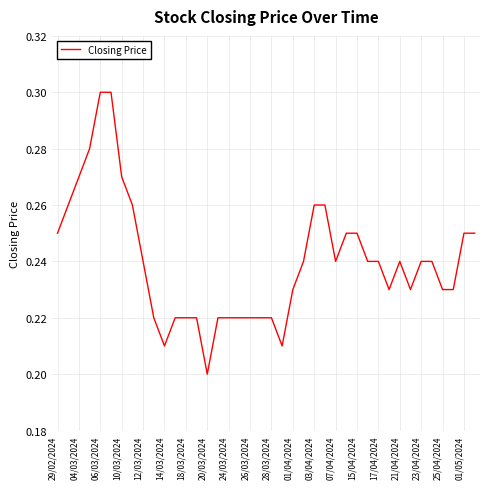

At which label is the value closest to 0?

20/03/2024